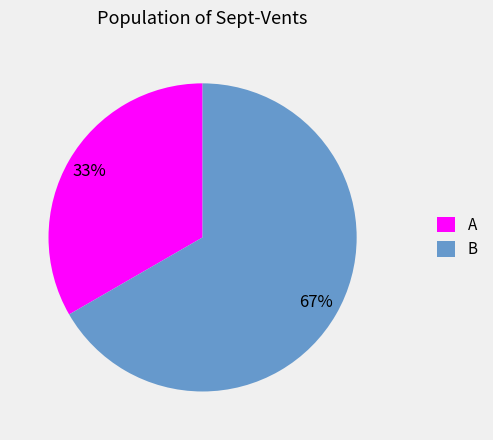

Do B and A together represent more than half of the pie?

Yes